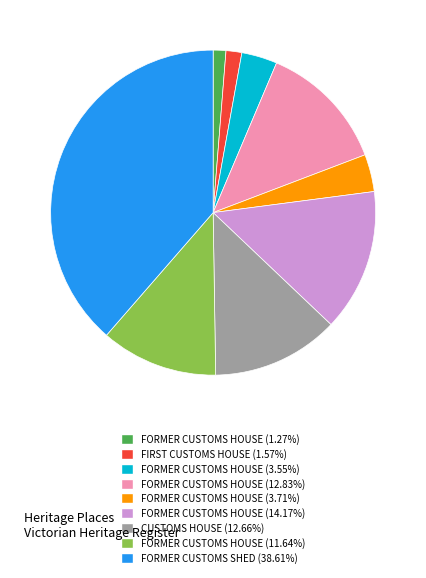

Is there a majority slice in this chart?

No